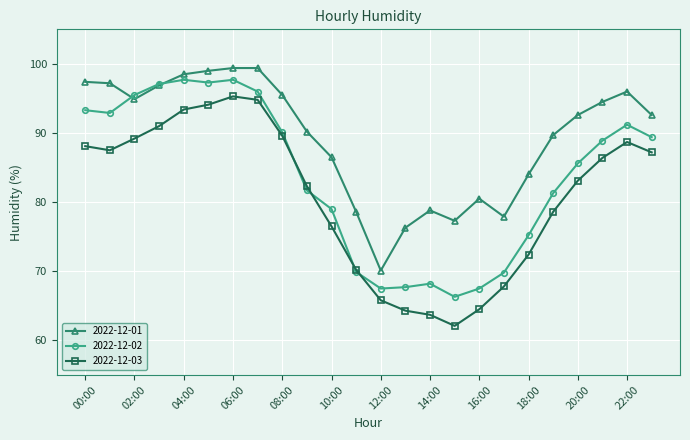

What is the value of the 2022-12-01 point at the 11th from the left?

86.5